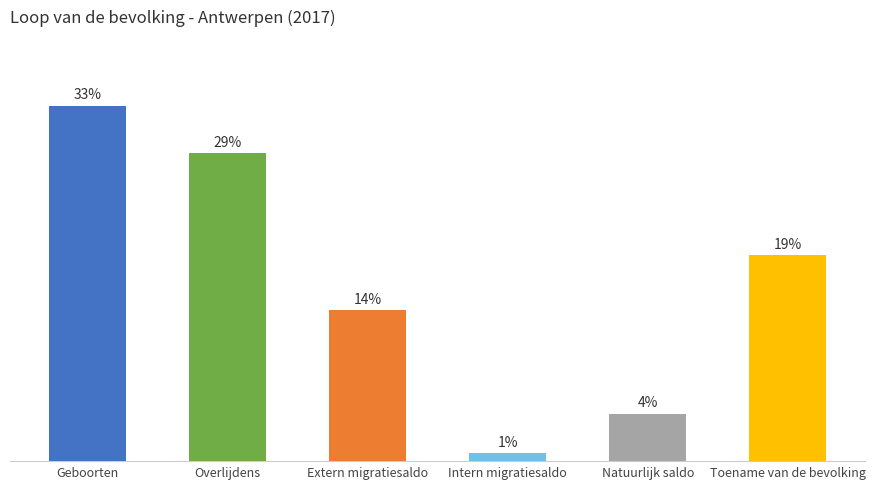

Does the chart contain any negative values?

No